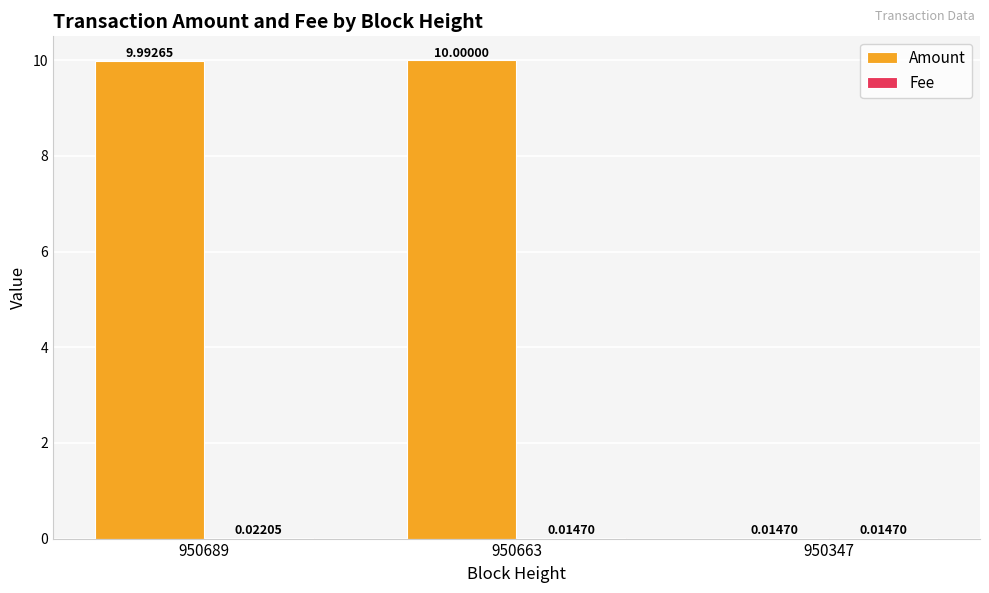

What is the greatest value displayed?

10.0